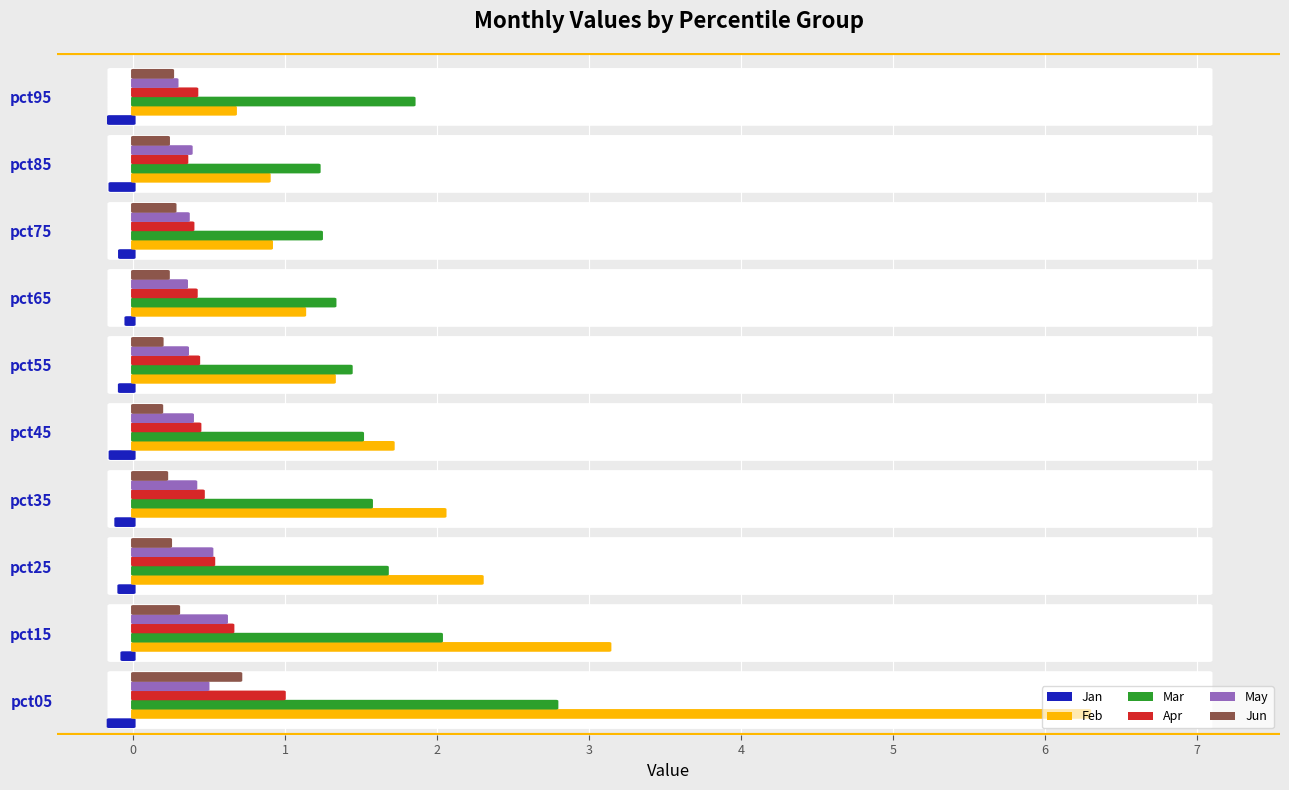

Which category has the highest value in the Apr series?

pct05